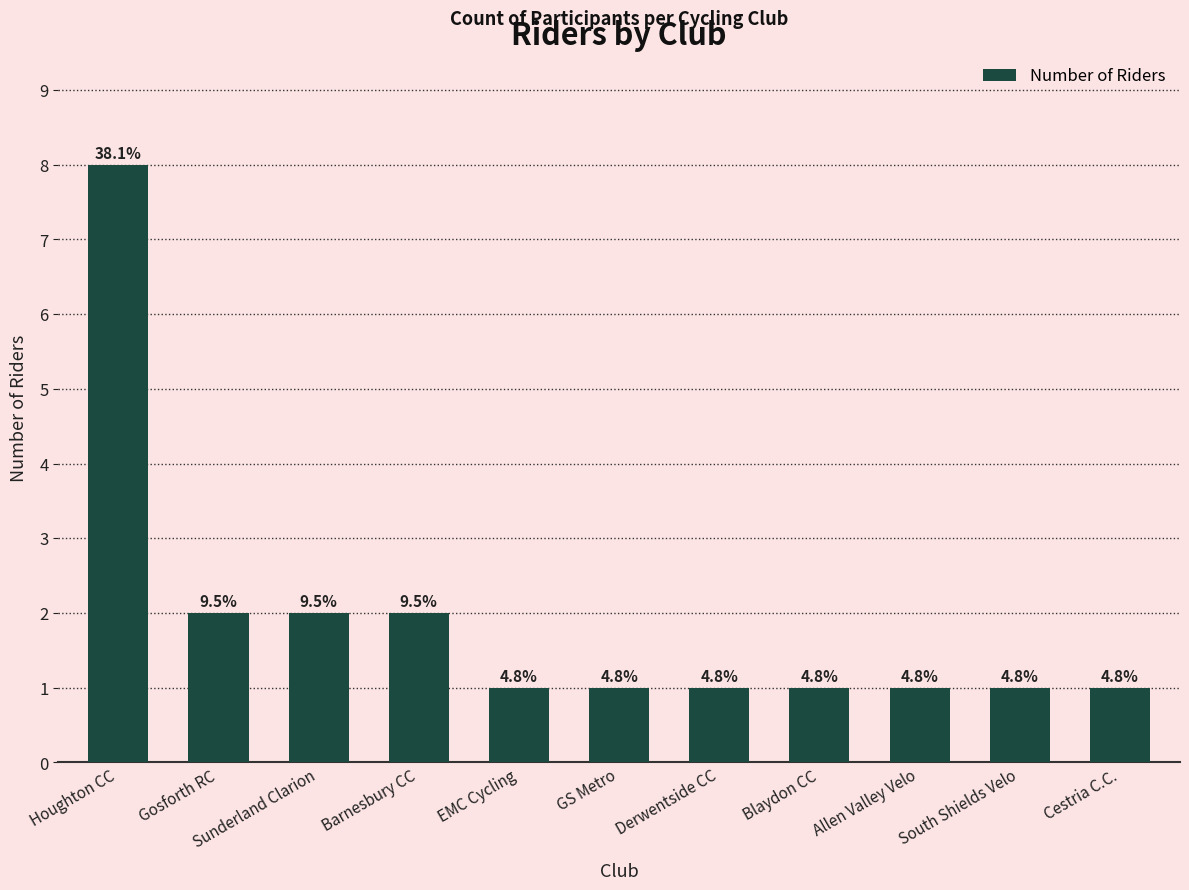

Are the bars horizontal?

No